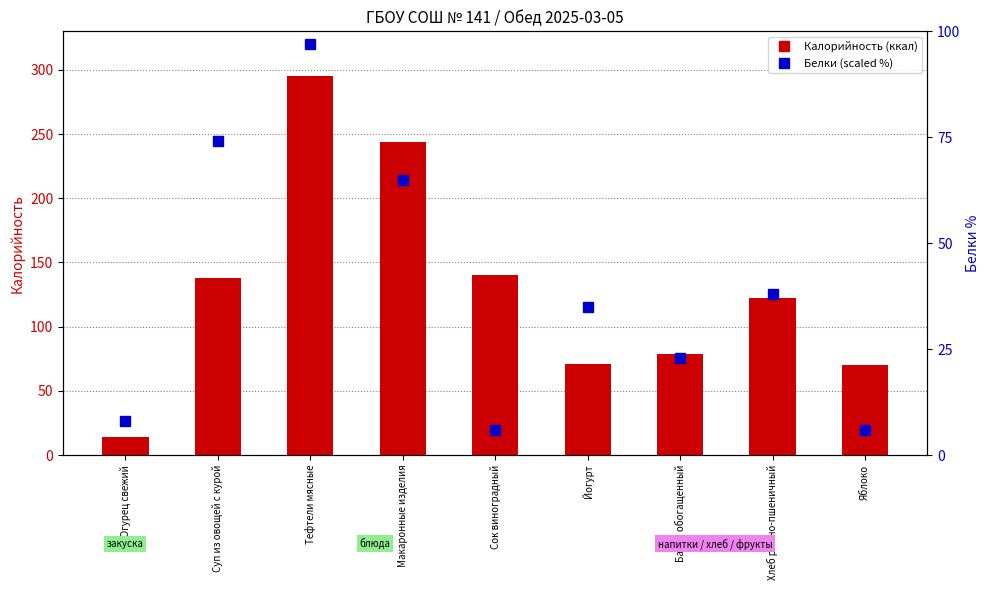

List the labels in order of Белки (scaled %) value, largest first.

Тефтели мясные, Суп из овощей с курой, Макаронные изделия, Хлеб ржано-пшеничный, Йогурт, Батон обогащенный, Огурец свежий, Сок виноградный, Яблоко